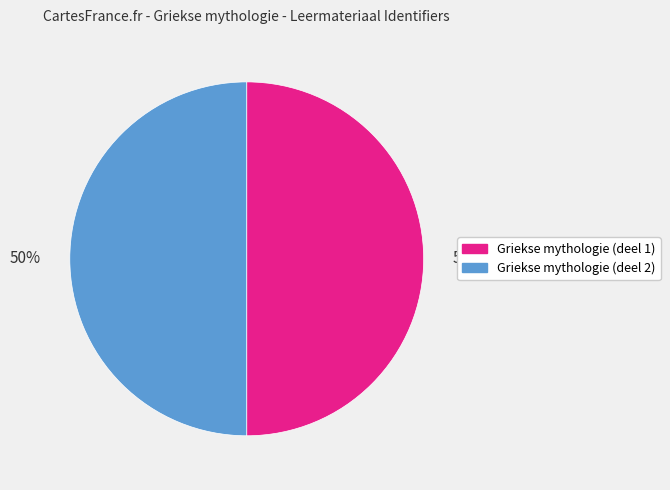

To the nearest percent, what is the average slice percentage?

50%